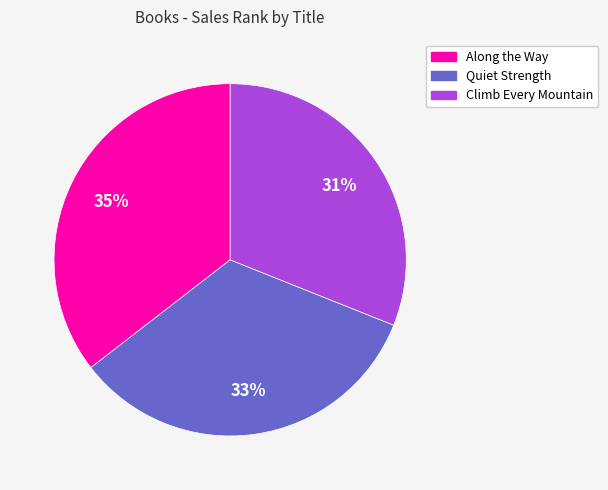

Is it true that Along the Way is 28% of the pie?

False